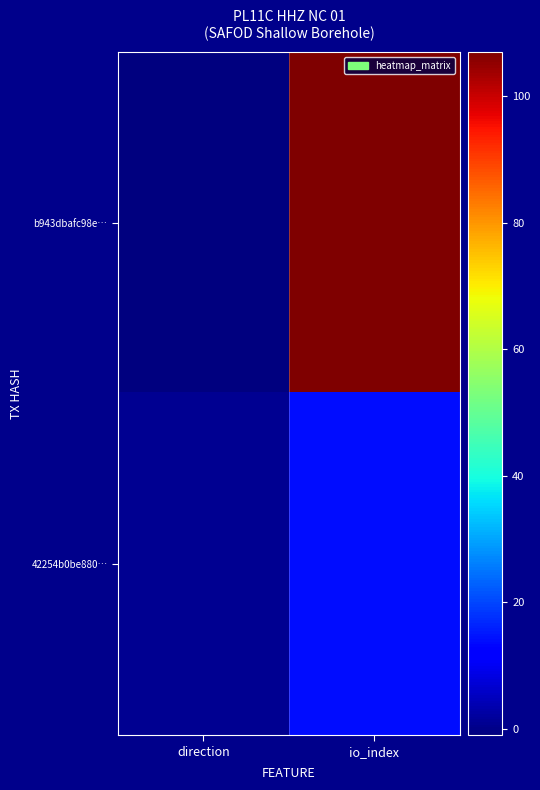

Which series changed the most between direction and io_index?

b943dbafc98e…